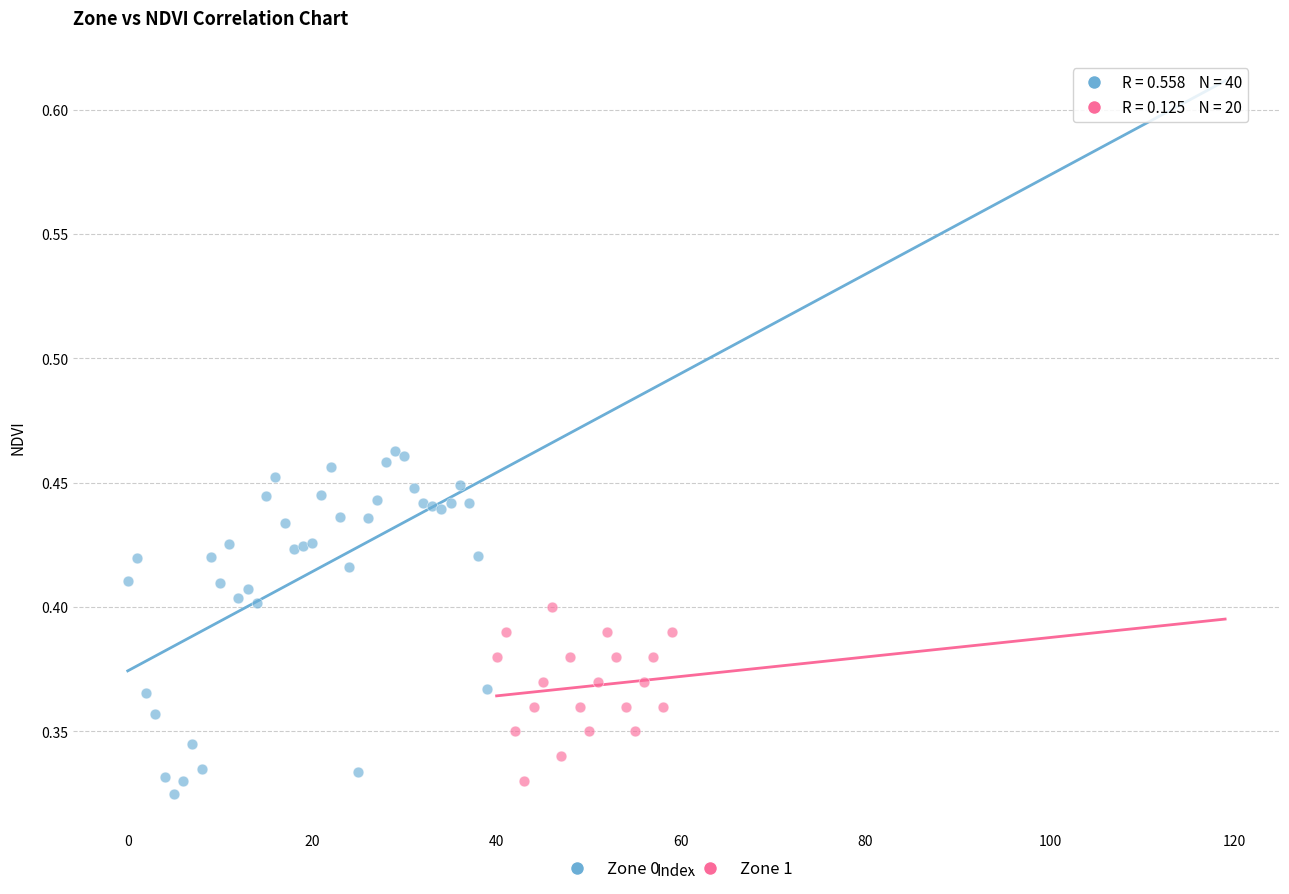

Which series has the widest spread of Y values?

Zone 0